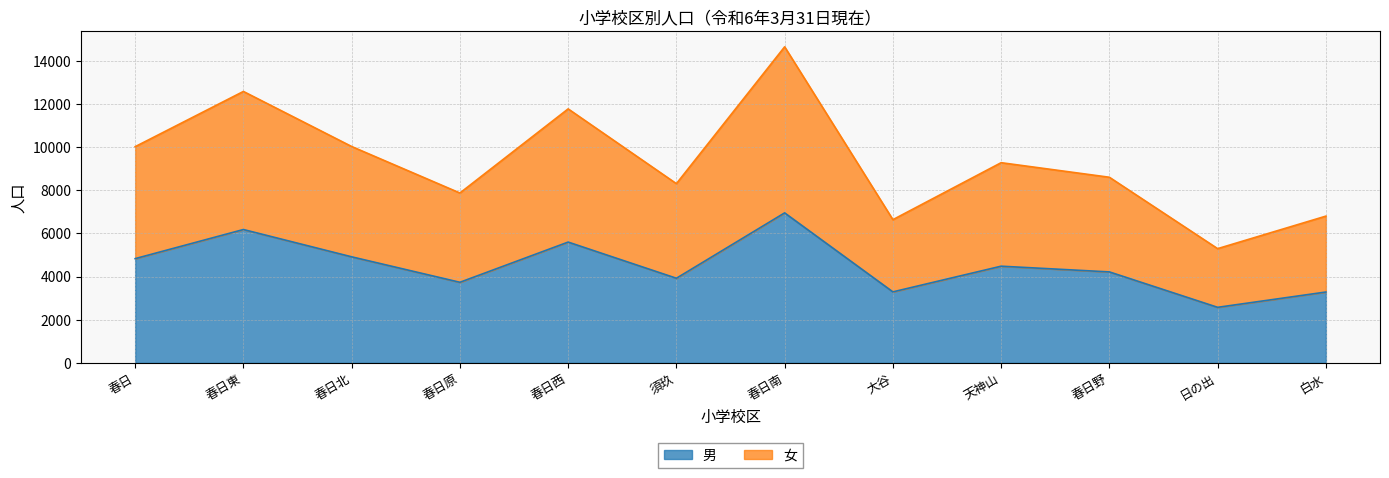

Count the number of data series in this chart.

2